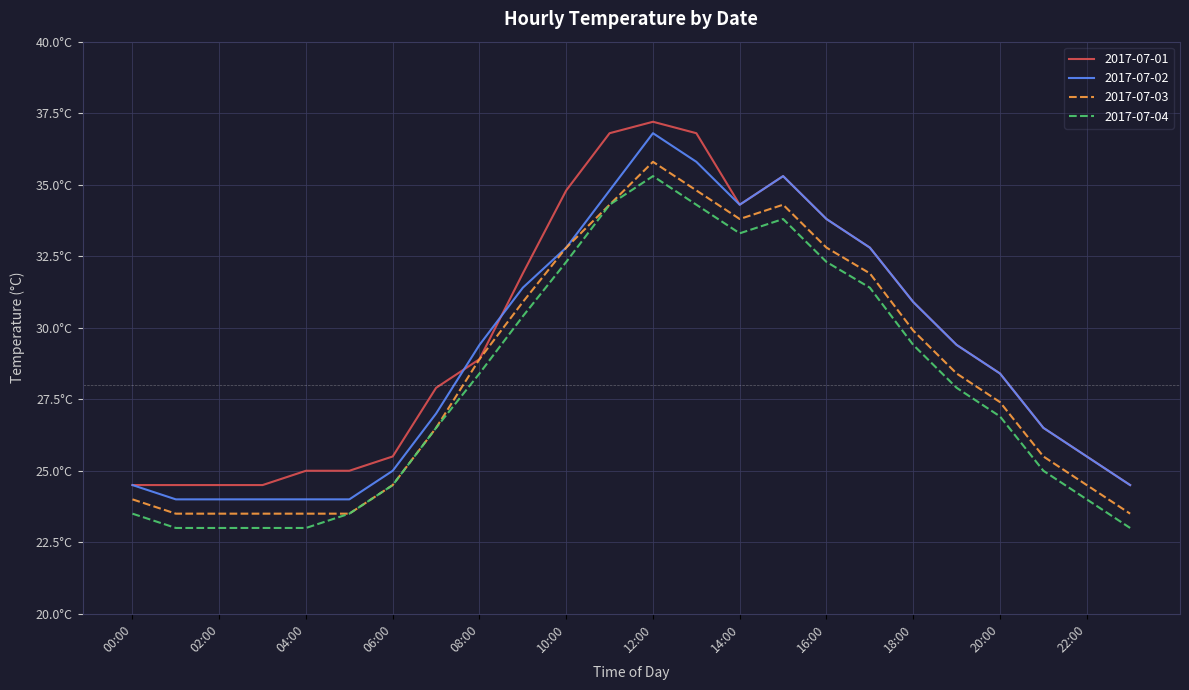

What are all the series names shown in the legend?

2017-07-01, 2017-07-02, 2017-07-03, 2017-07-04